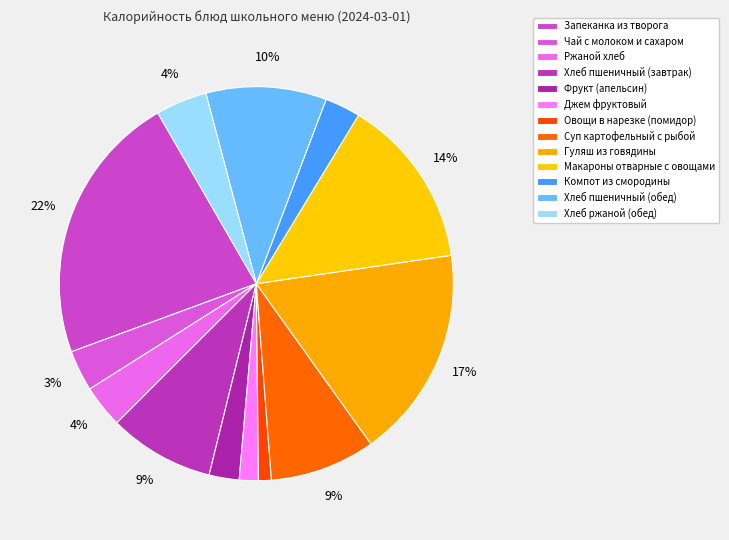

Rank the categories by value from highest to lowest.

Запеканка из творога, Гуляш из говядины, Макароны отварные с овощами, Хлеб пшеничный (обед), Хлеб пшеничный (завтрак), Суп картофельный с рыбой, Хлеб ржаной (обед), Ржаной хлеб, Чай с молоком и сахаром, Компот из смородины, Фрукт (апельсин), Джем фруктовый, Овощи в нарезке (помидор)